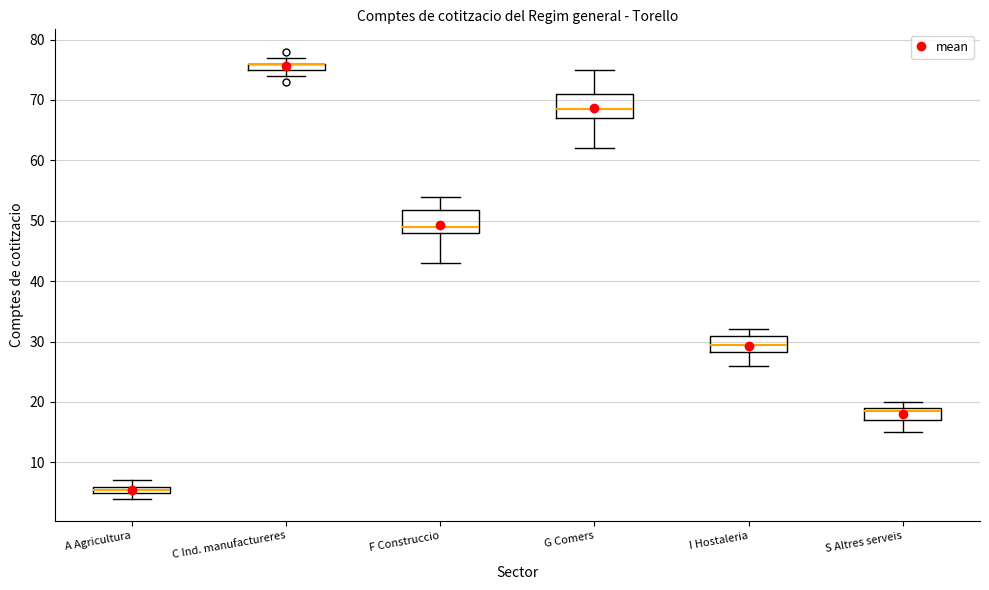

Where is the lower edge of the box for C Ind. manufactureres on the y-axis? The values are not printed on the chart, so give them approximately, as read against the axis.

75